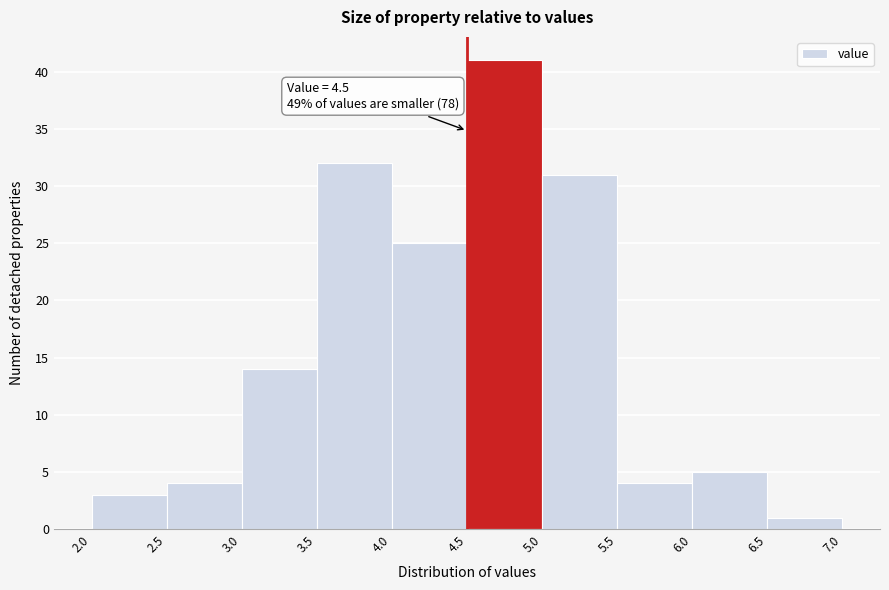

Over which range of the x-axis is the bar tallest?

4.5 to 5.0